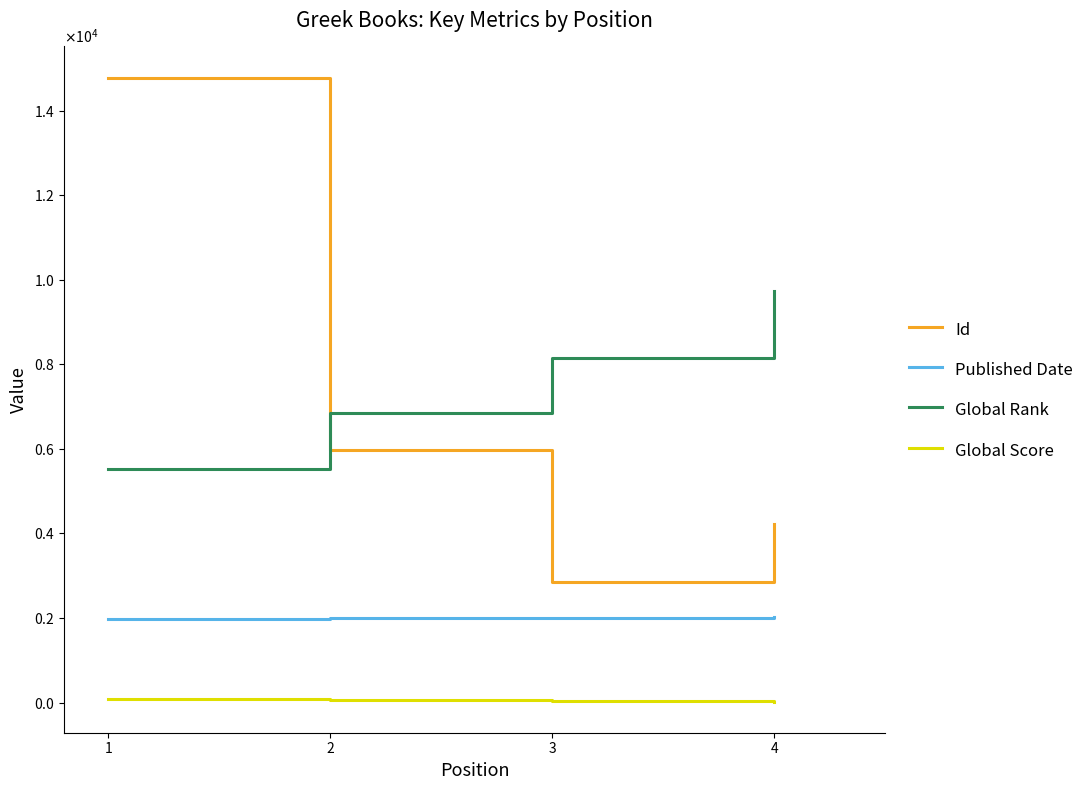

What is the minimum value for Global Rank?

5522